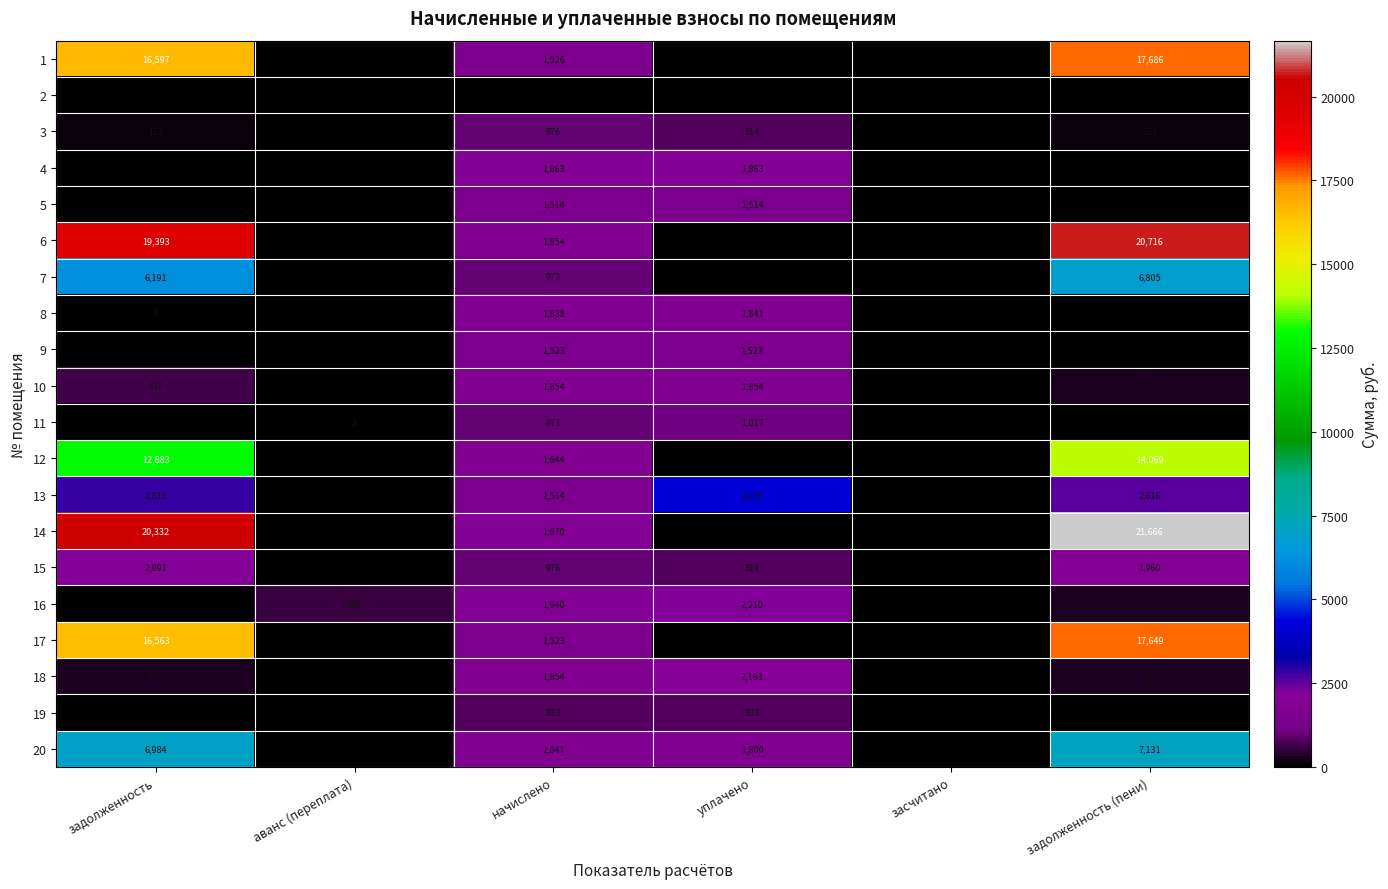

Is it true that 19 equals 281 at уплачено?

False